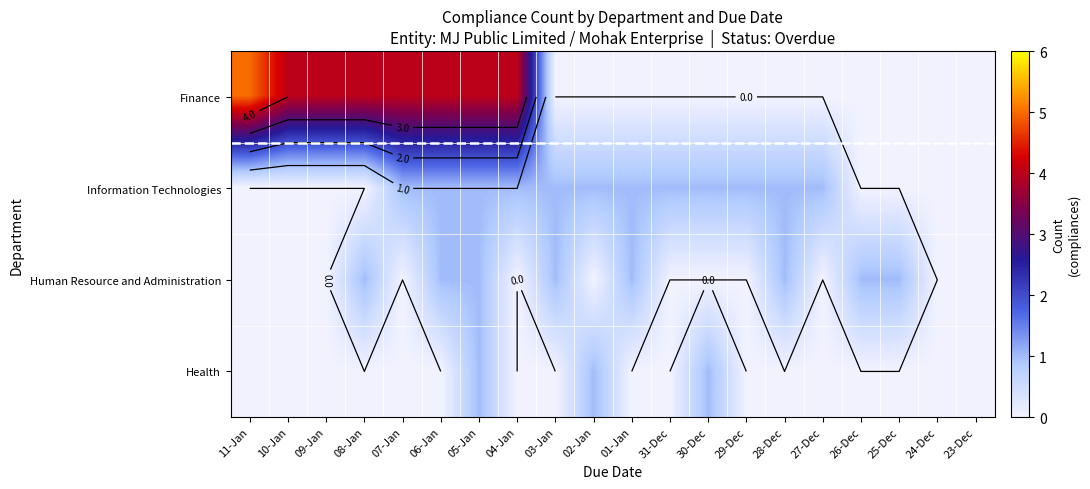

Which has a higher value, 08-Jan or 28-Dec?

08-Jan